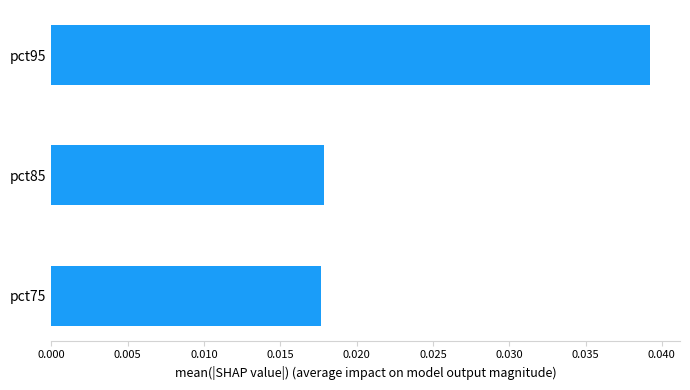

Which has a higher value, pct95 or pct85?

pct95